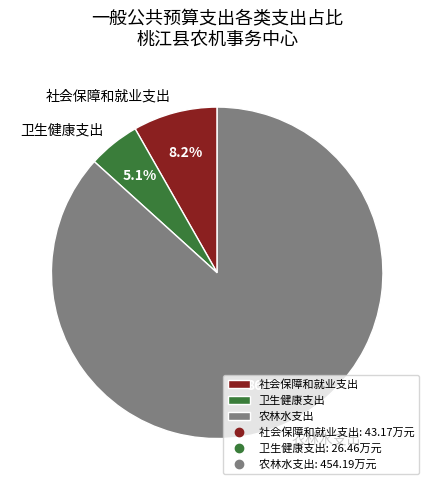

Is it true that 卫生健康支出 is 16% of the pie?

False